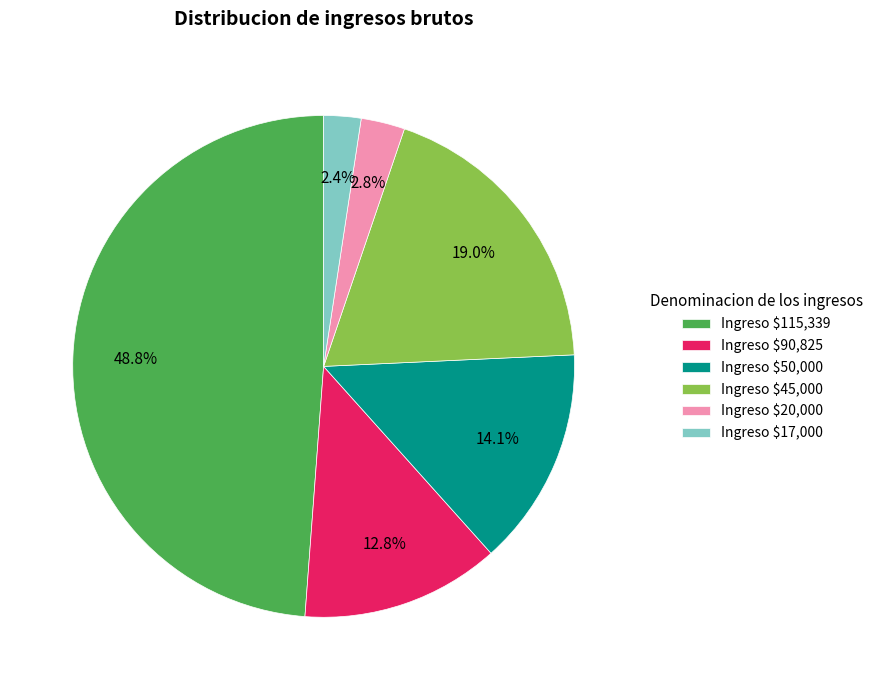

What portion of the pie excludes Ingreso $115,339?

51.2%